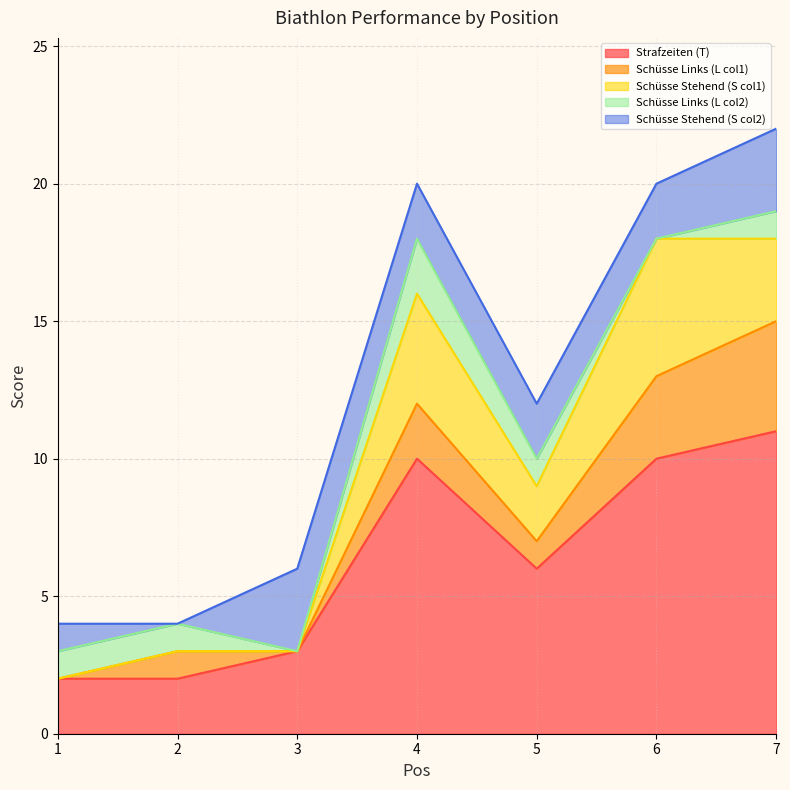

Between 2 and 3, which series saw the biggest shift?

Schüsse Stehend (S col2)